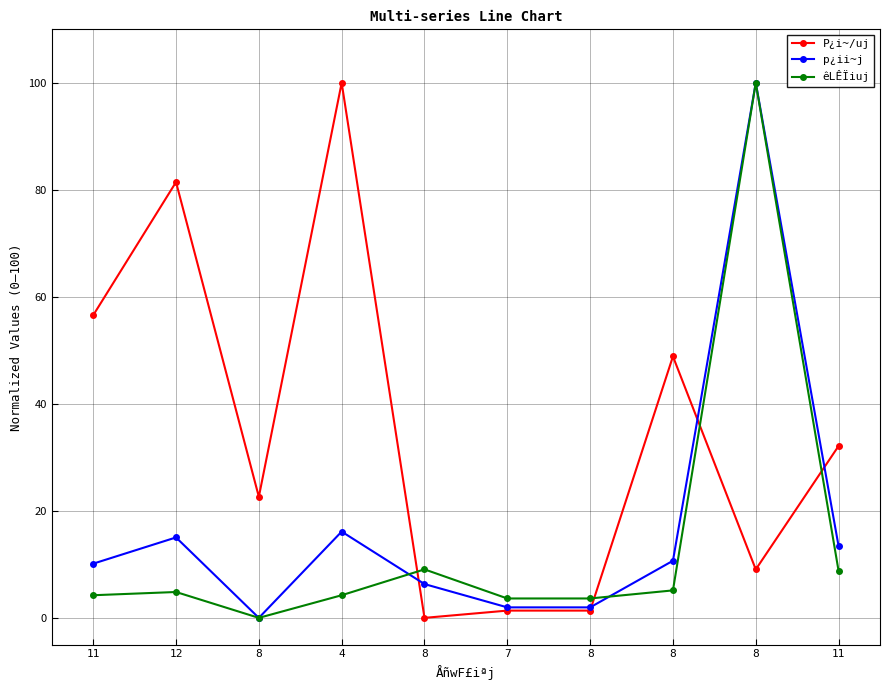

Reading left to right, transcribe all the data shown in this chart.

P¿i~/uj: 56.6	81.4	22.6	100.0	0.0	1.4	1.4	48.9	9.0	32.1
p¿ii~j: 10.1	15.0	0.0	16.1	6.3	2.0	2.0	10.7	100.0	13.4
êLÊÏiuj: 4.2	4.8	0.0	4.2	9.1	3.6	3.6	5.1	100.0	8.8